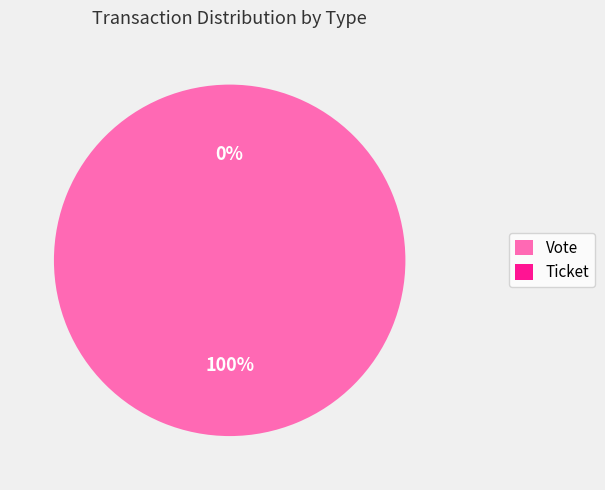

Is it true that Vote is 100% of the pie?

True